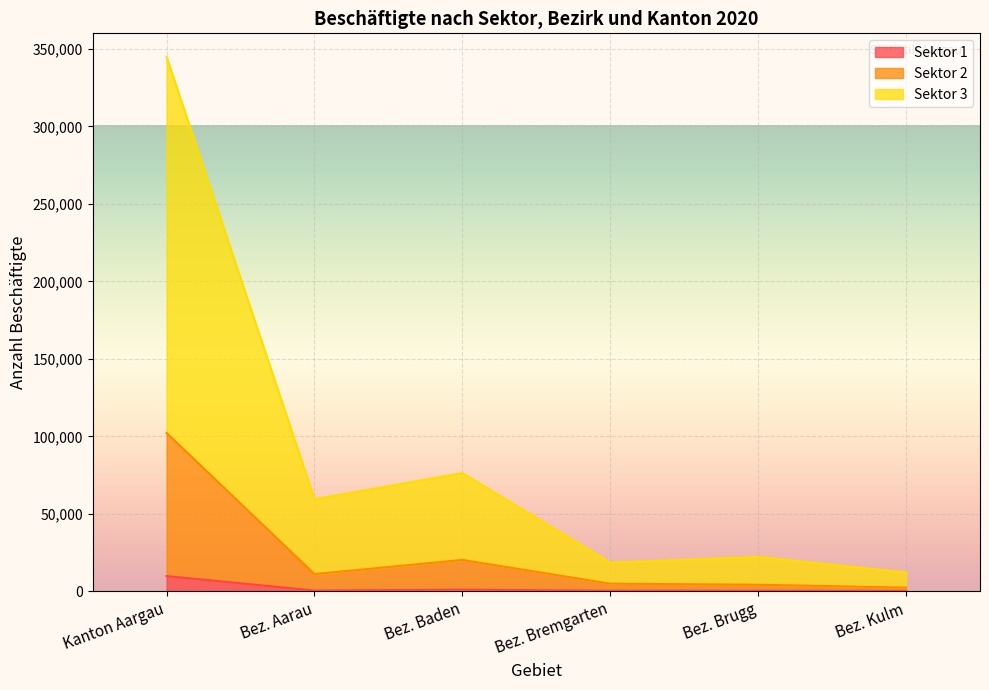

What position from the right is Kanton Aargau?

6